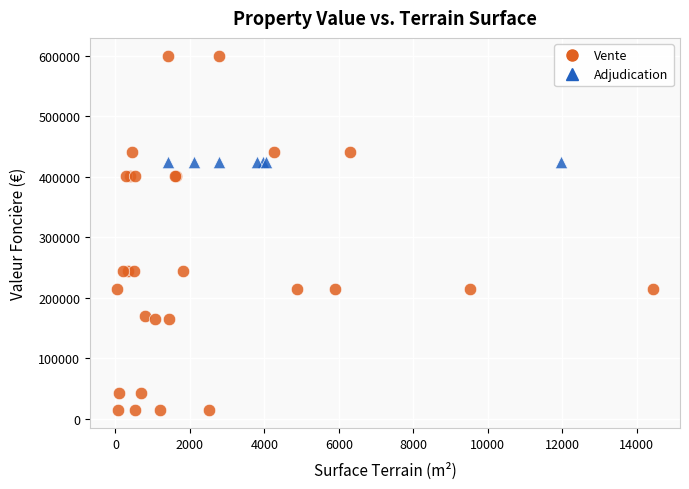

Which series contains the highest Y value?

Vente